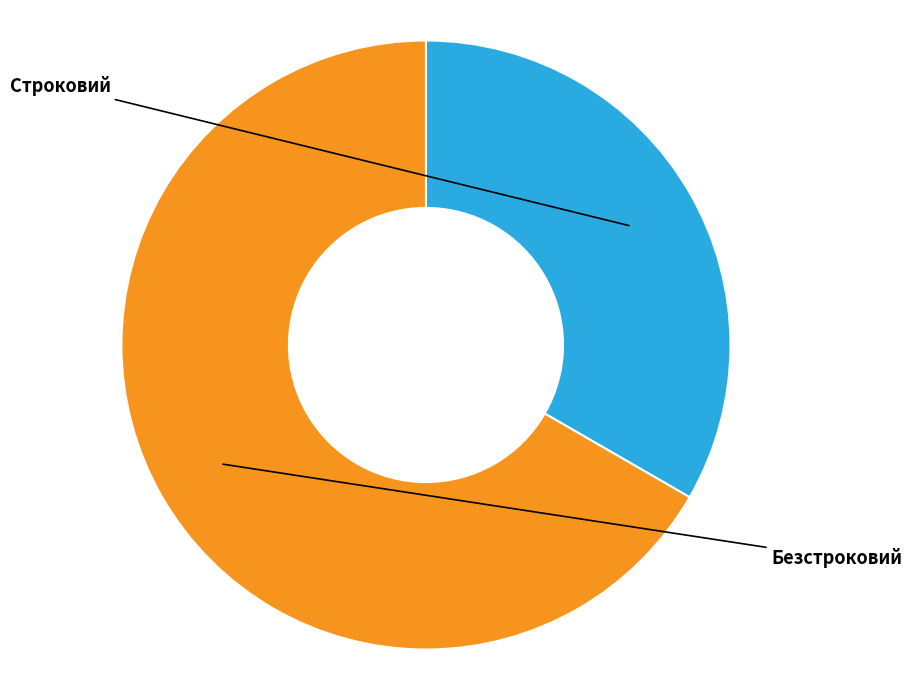

What is the change in value from Строковий to Безстроковий?

+1